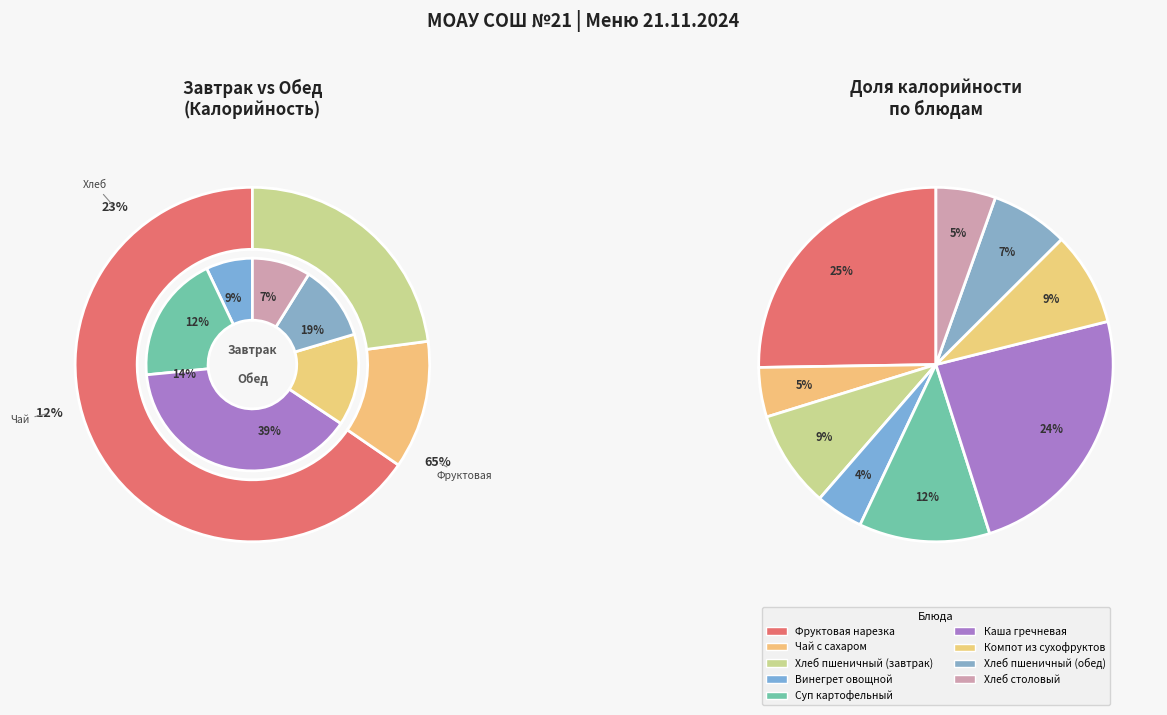

Count the number of slices in the pie.

9